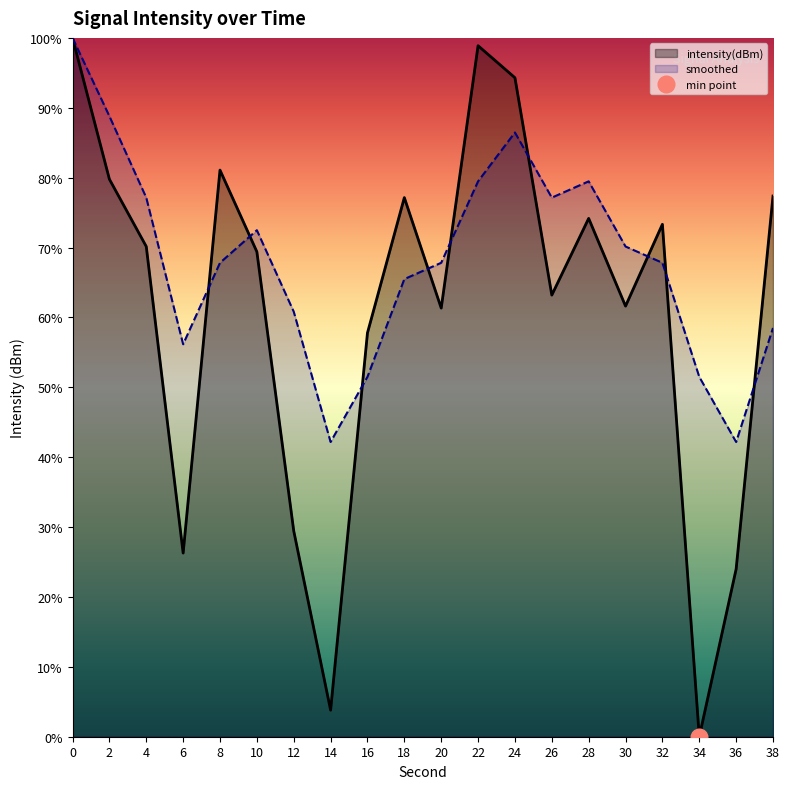

Reading left to right, list all the values displayed in this chart.

intensity(dBm): 100.0	79.8	70.1	26.3	81.1	69.4	29.5	3.8	57.8	77.1	61.3	98.9	94.3	63.2	74.2	61.6	73.3	0.0	24.0	77.4
smoothed: 100.0	88.8	77.1	56.2	67.8	72.5	60.8	42.2	51.5	65.5	67.8	79.5	86.5	77.1	79.5	70.1	67.8	51.5	42.2	58.5